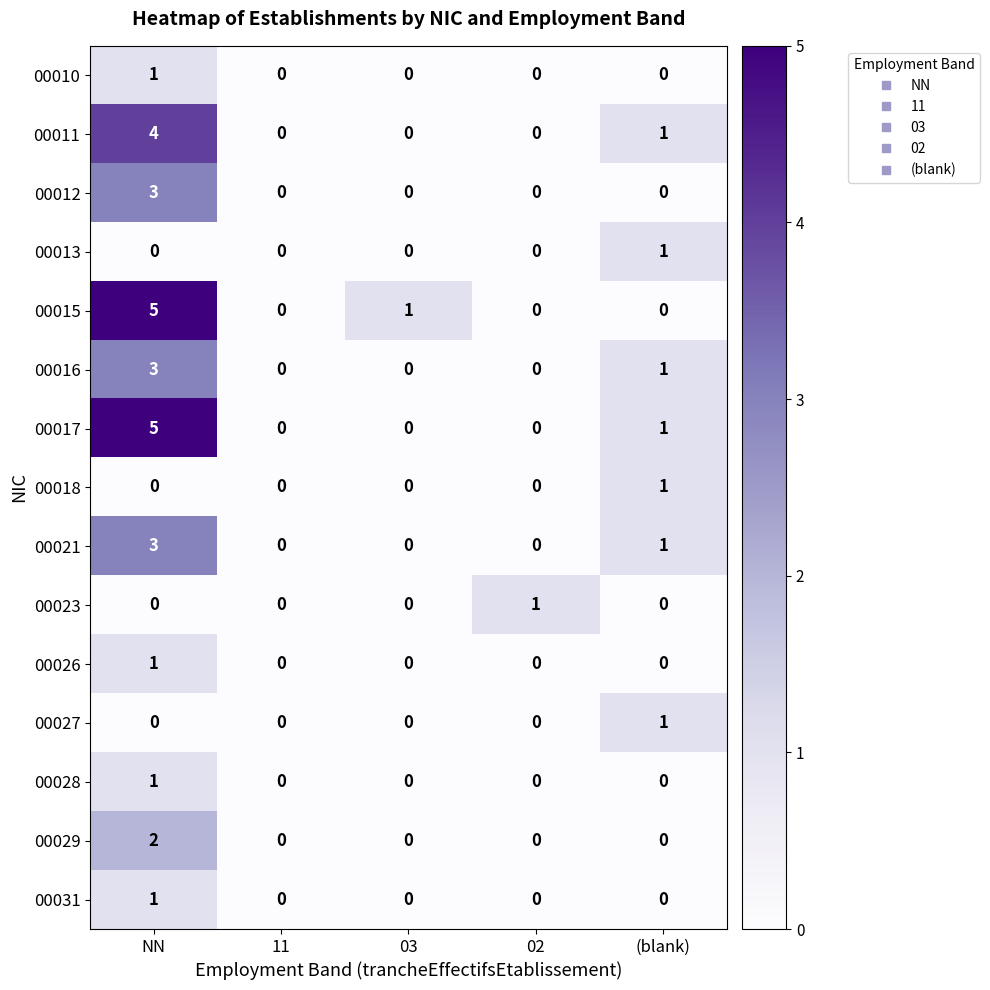

Which label corresponds to the largest value in the chart?

NN